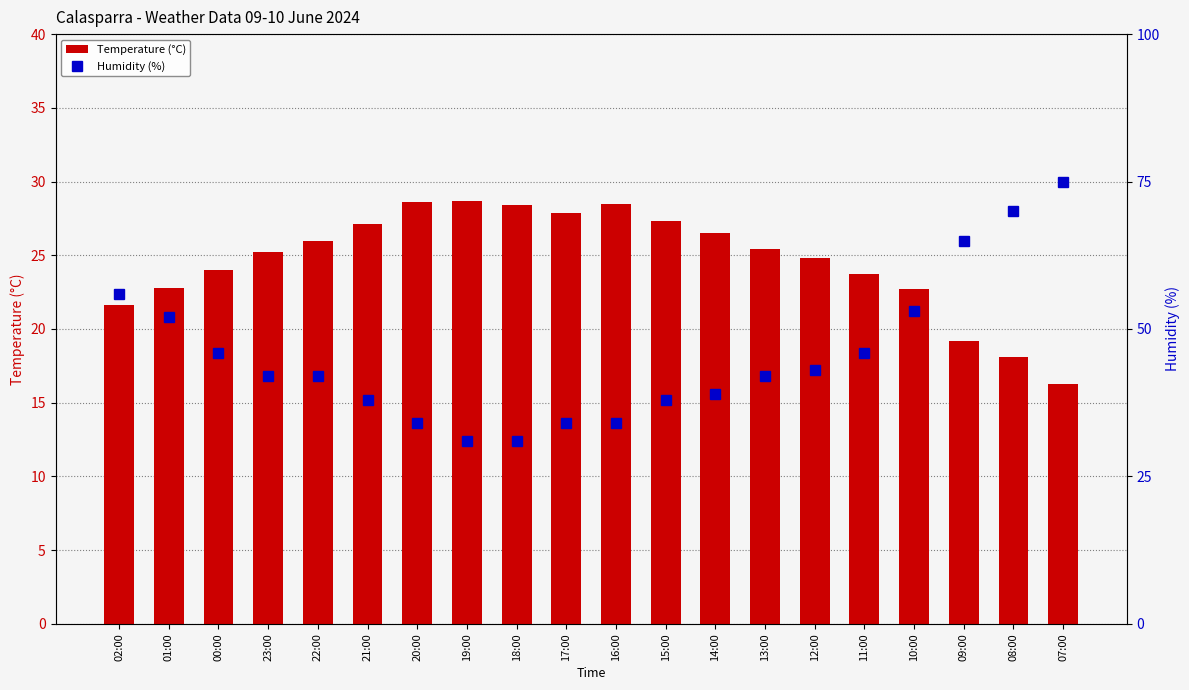

Rank the series at 01:00 from lowest to highest value.

Temperature (°C), Humidity (%)